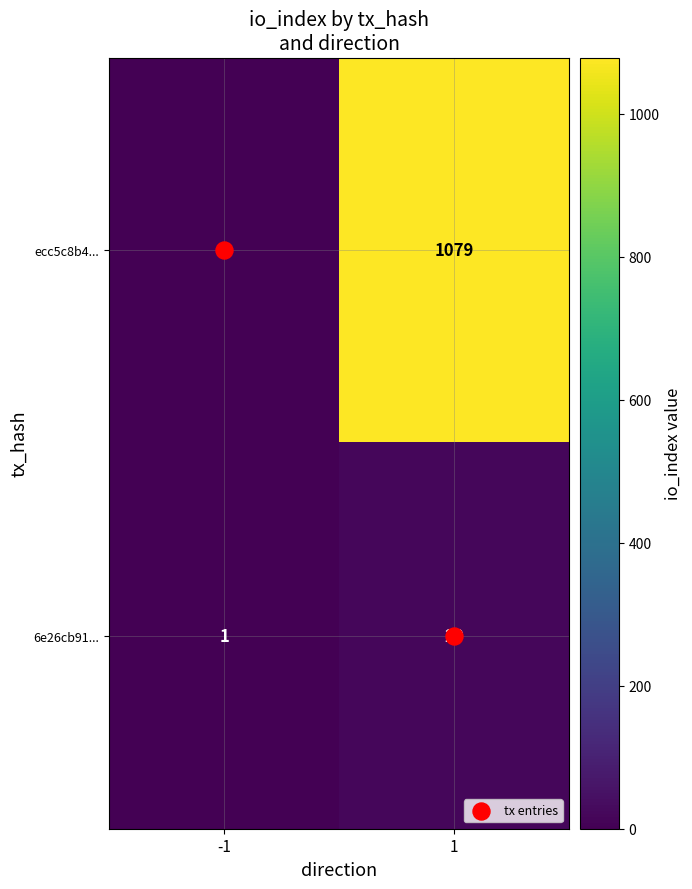

Which label corresponds to the largest value in the chart?

1